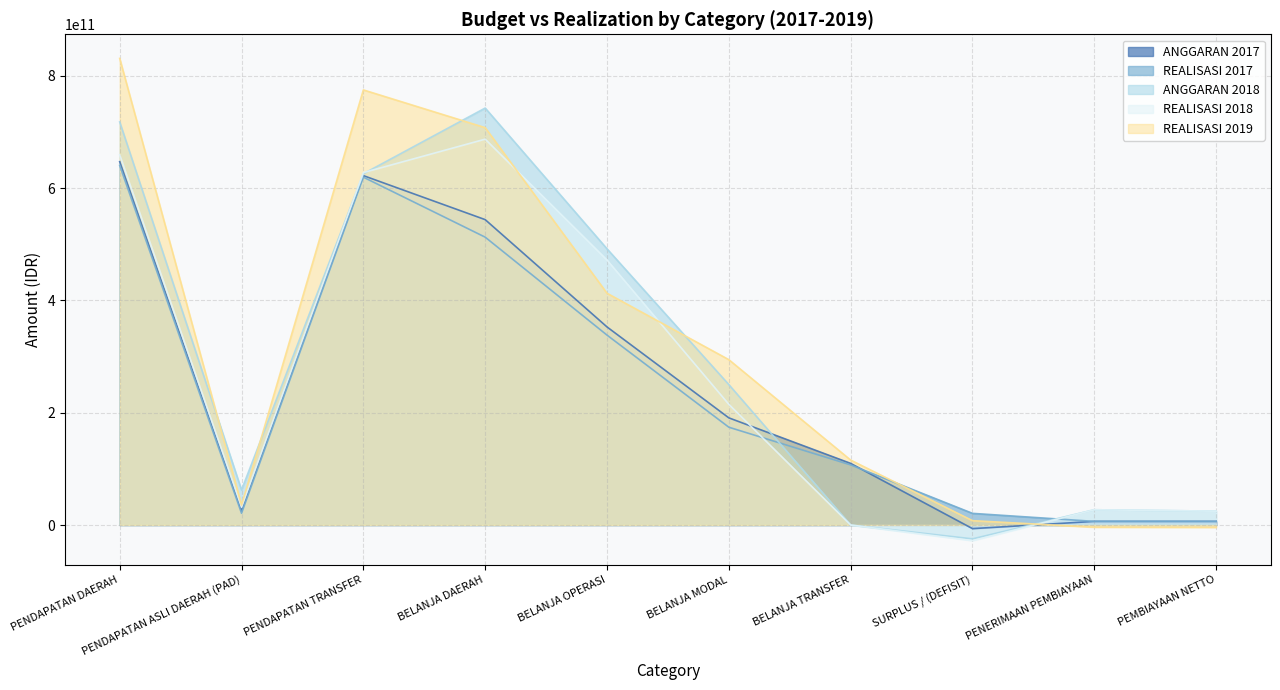

Where is the first local maximum for REALISASI 2017?

PENDAPATAN TRANSFER